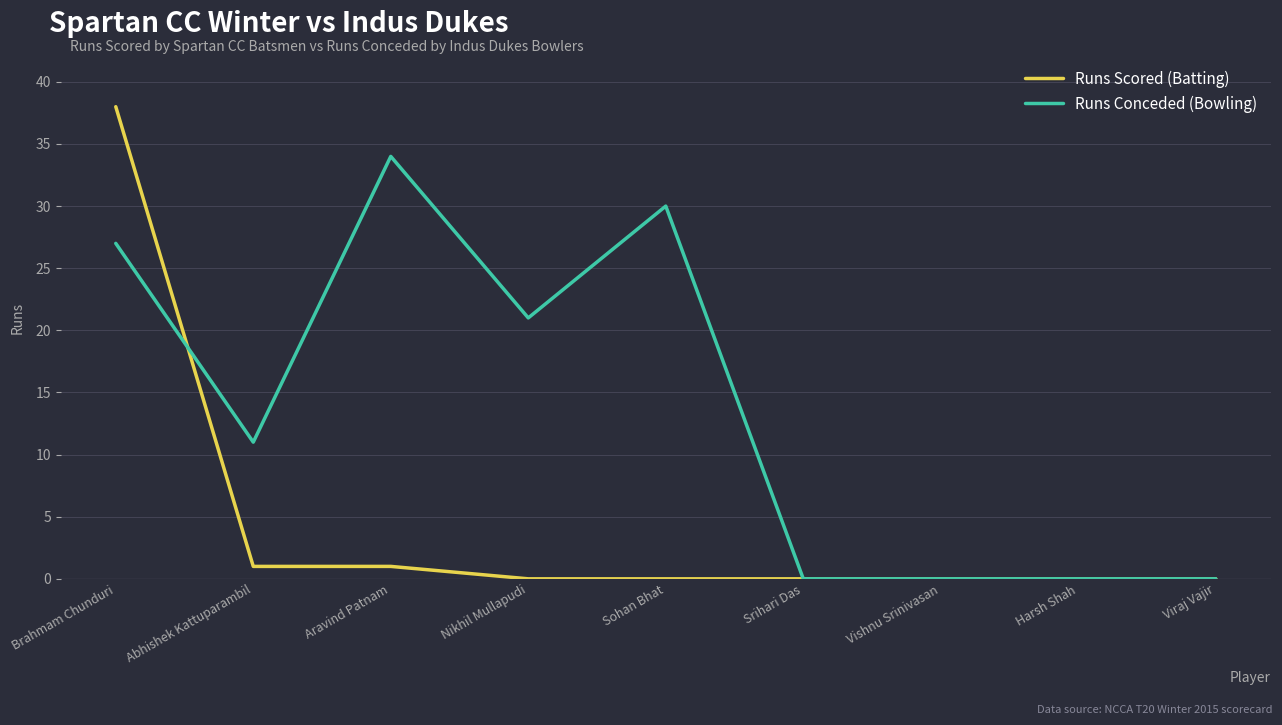

How many series are shown in this chart?

2